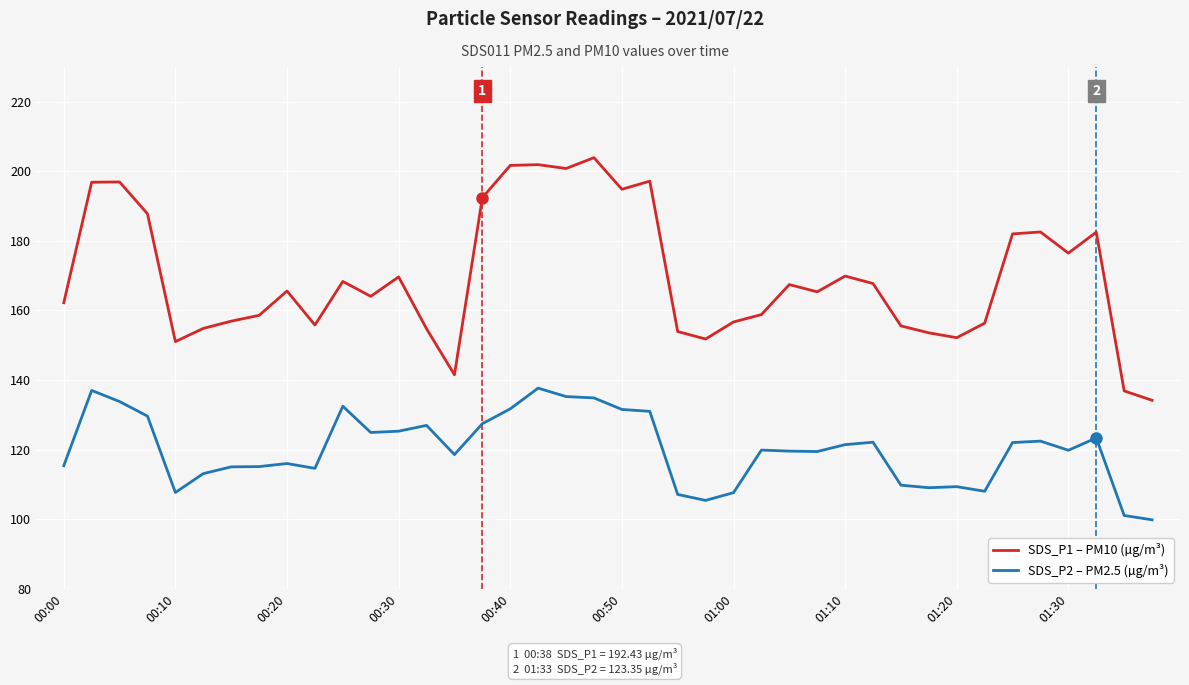

List the series in order of their peak value, lowest first.

SDS_P2 – PM2.5 (µg/m³), SDS_P1 – PM10 (µg/m³)